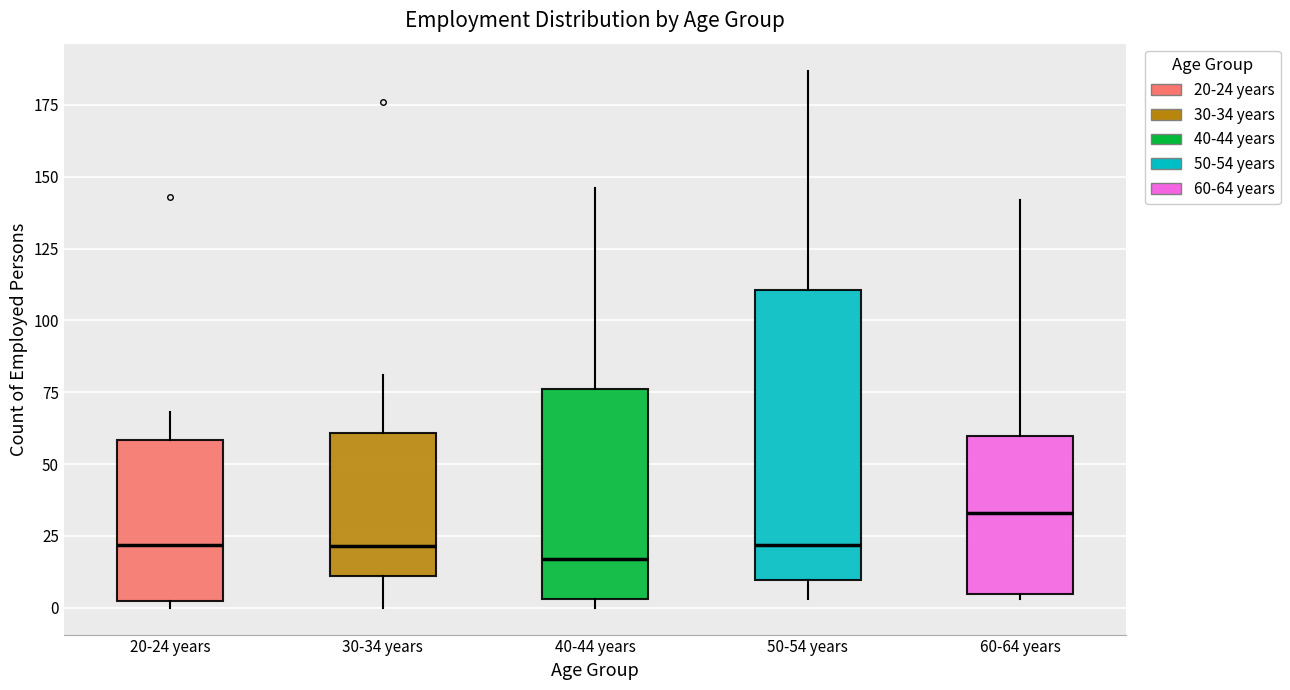

Reading left to right, transcribe this box plot: for each box, give where its median line is, the range the box spans, and where its two whiskers end, as read against the y-axis. The values are not printed on the chart, so give them approximately, as read against the axis.

20-24 years: median 20, box 0 to 60, whiskers 0 (just below the box's lower edge) to 70
30-34 years: median 20, box 10 to 60, whiskers 0 to 80
40-44 years: median 15, box 5 to 75, whiskers 0 to 145
50-54 years: median 20, box 10 to 110, whiskers 5 to 185
60-64 years: median 35, box 5 to 60, whiskers 5 (just below the box's lower edge) to 140